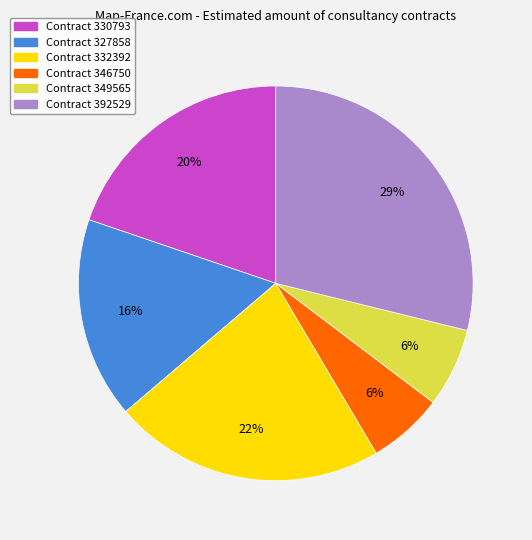

To the nearest percent, what is the average slice percentage?

17%